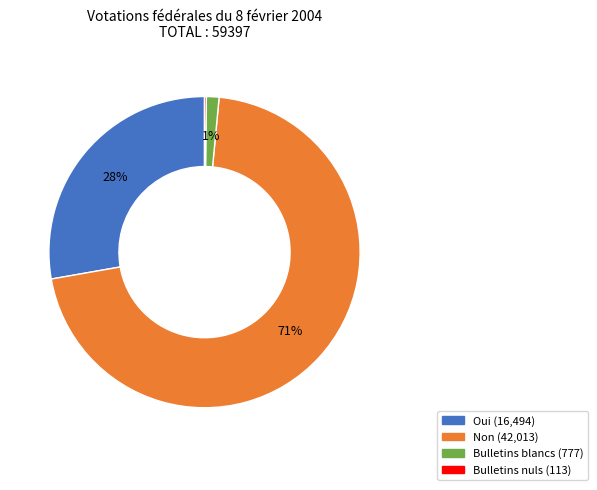

To the nearest percent, what percentage of the pie is Oui?

28%